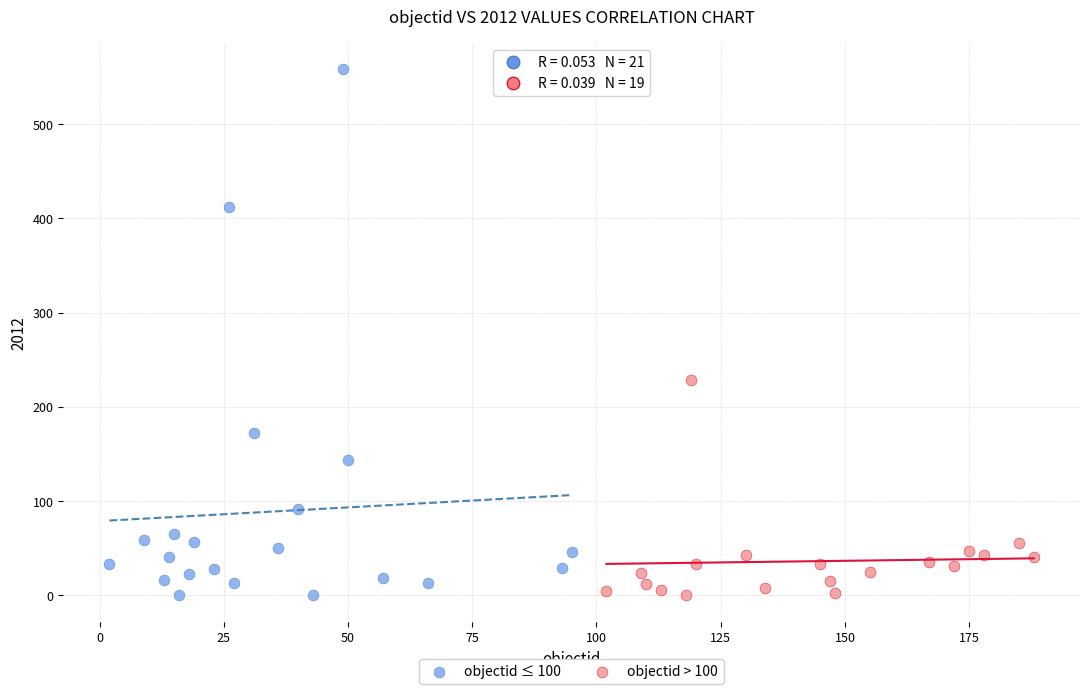

What are all the series names shown in the legend?

objectid ≤ 100, objectid > 100